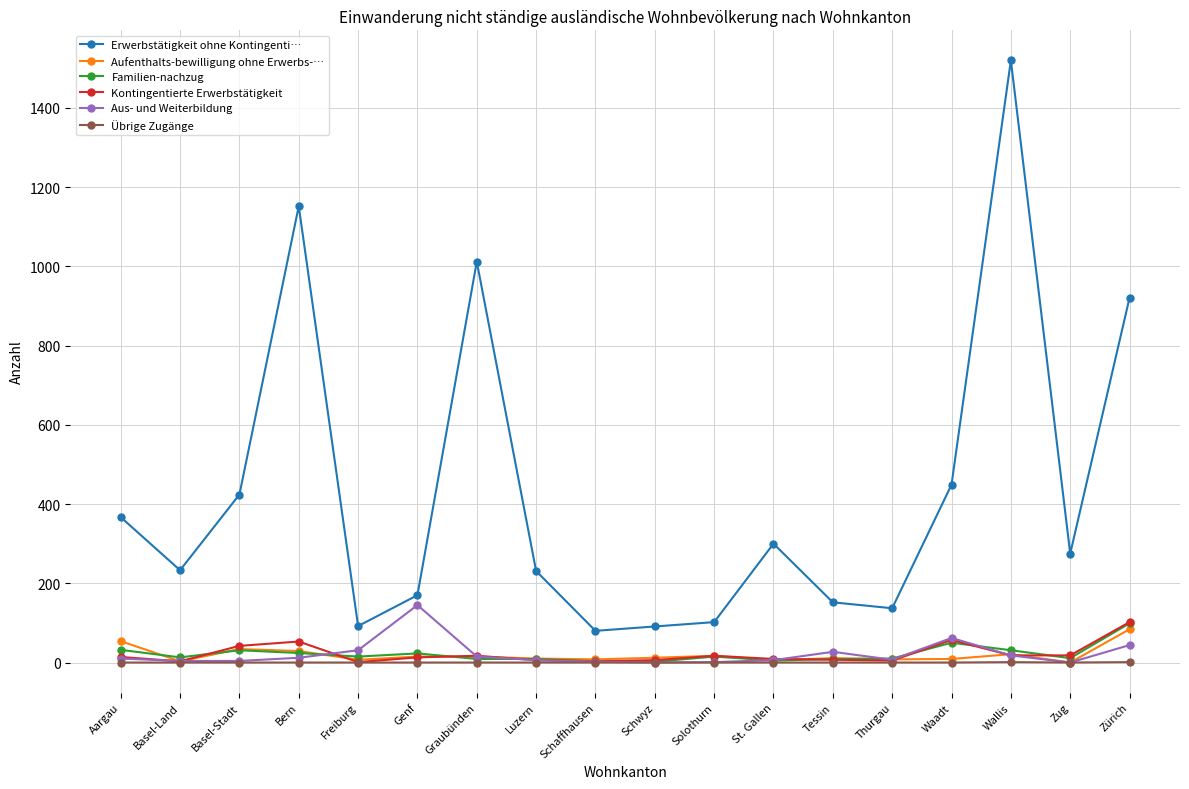

True or false: Erwerbstätigkeit ohne Kontingenti… and Übrige Zugänge cross at least once.

False